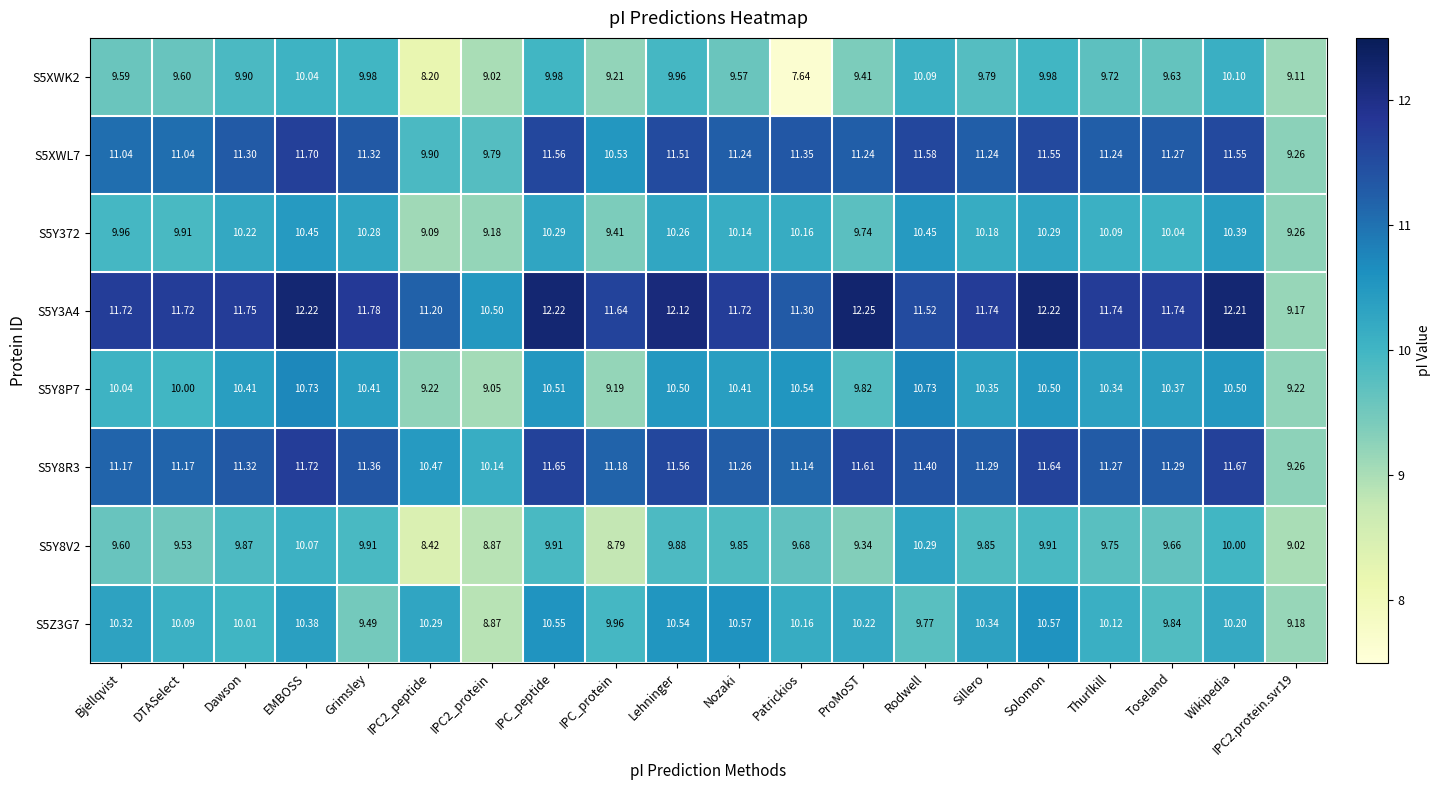

What is the difference between the highest and lowest values at Dawson?

1.9